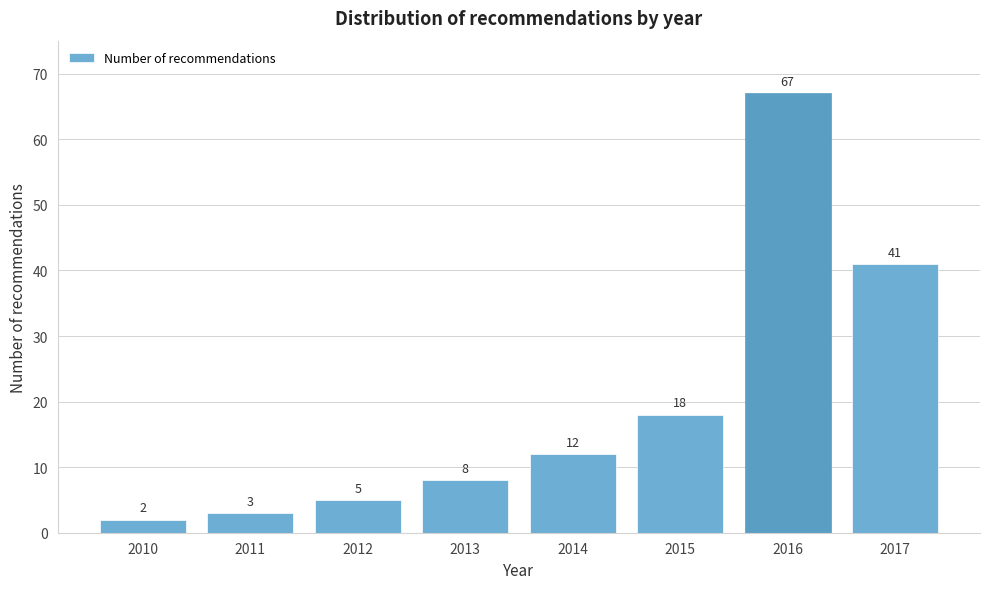

Reading left to right, transcribe all the data shown in this chart.

2010=2	2011=3	2012=5	2013=8	2014=12	2015=18	2016=67	2017=41